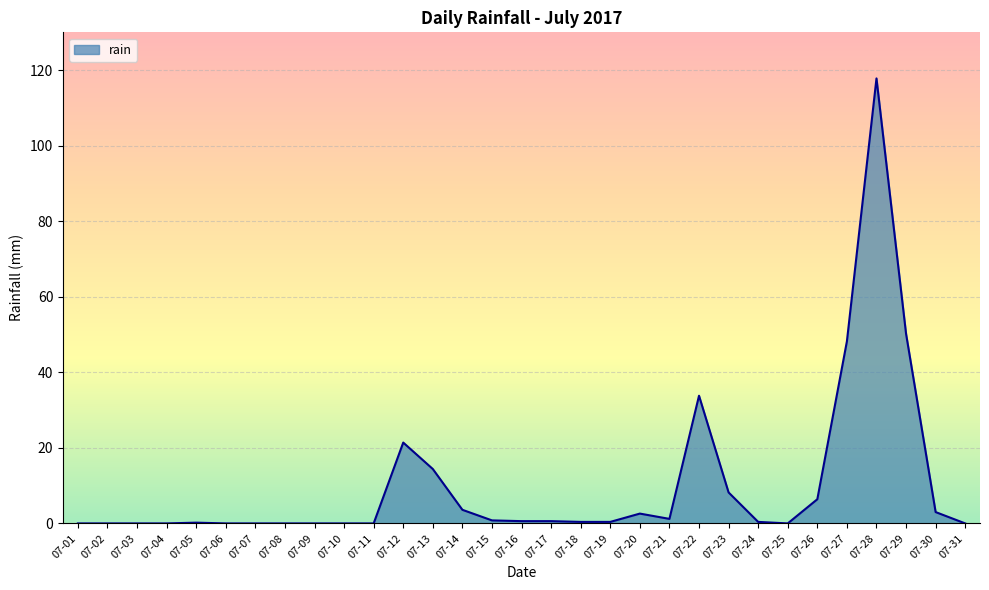

What is the greatest value displayed?

117.8